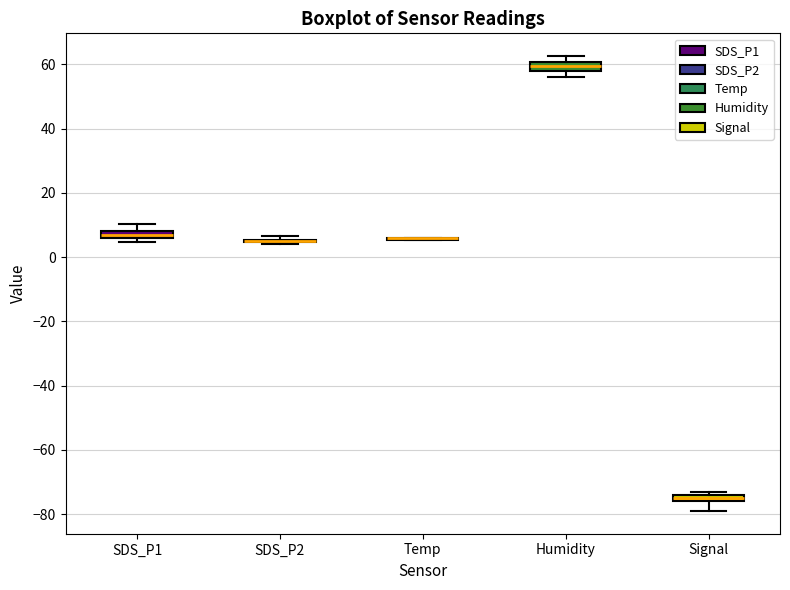

Where is the upper edge of the box for Humidity on the y-axis? The values are not printed on the chart, so give them approximately, as read against the axis.

60